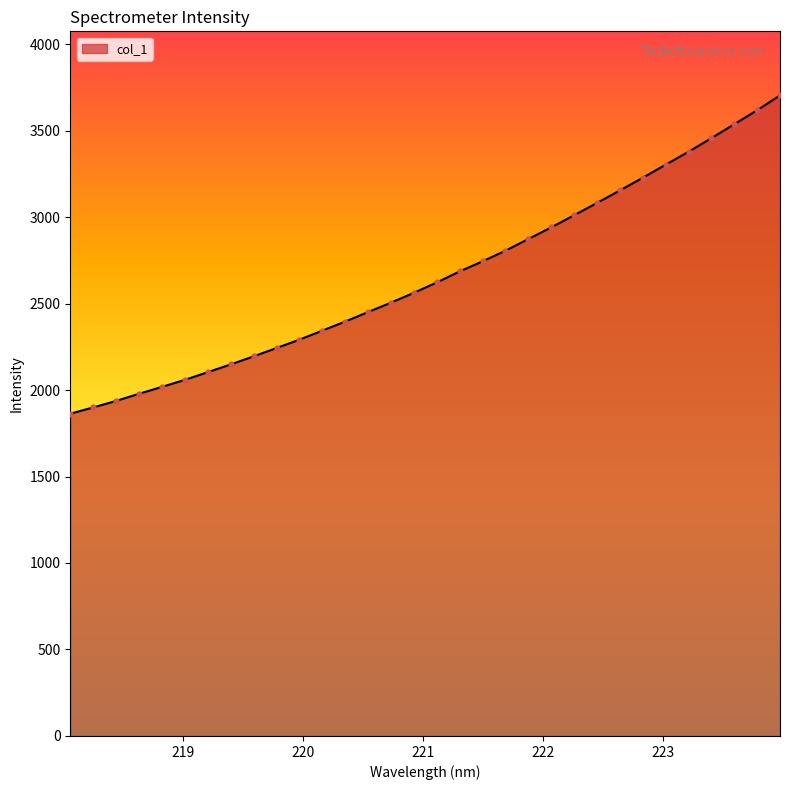

What is the greatest value displayed?

3703.2